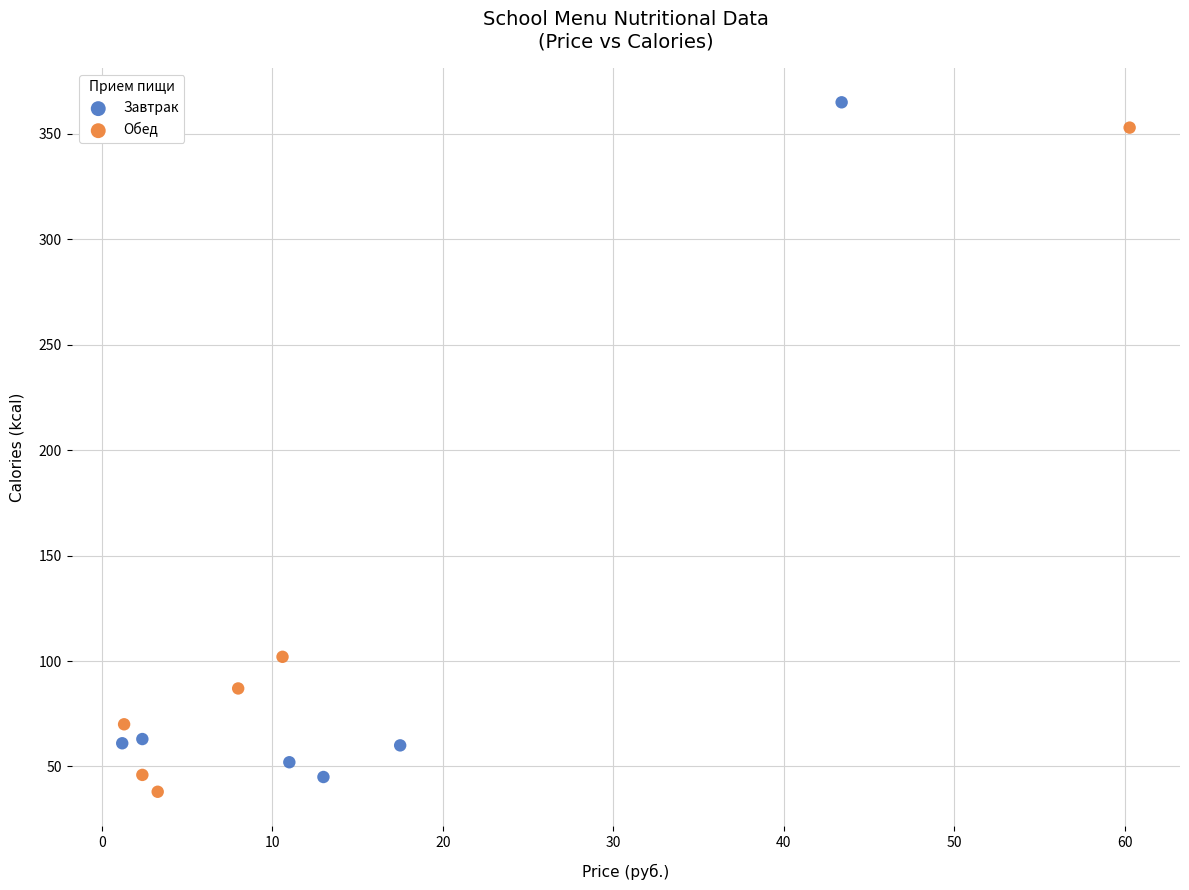

Which series reaches the maximum Y coordinate?

Завтрак